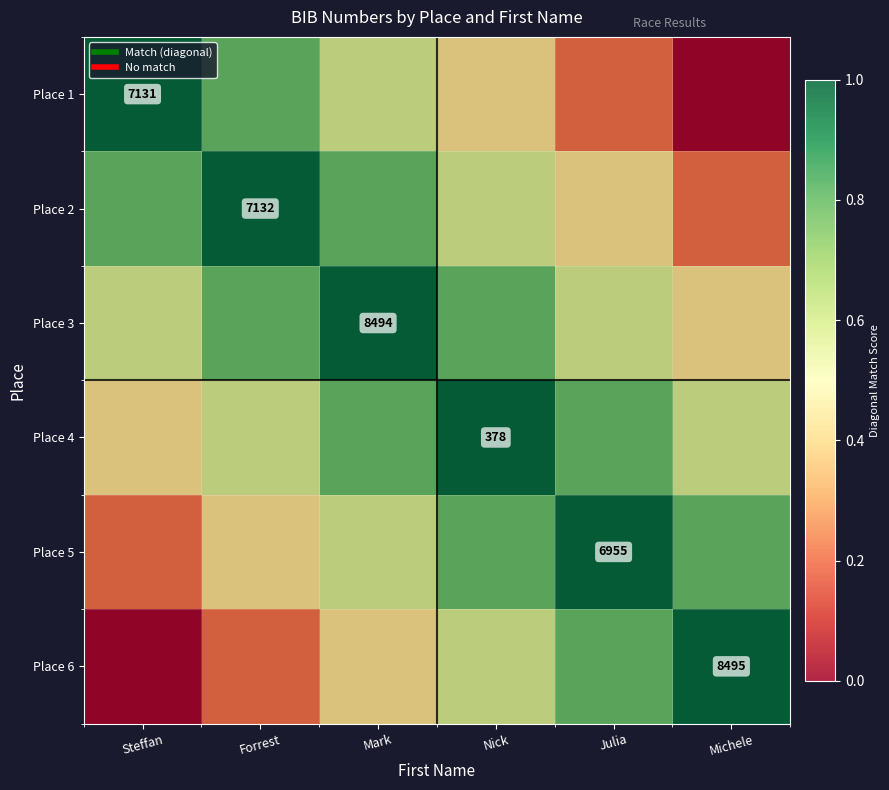

Between Steffan and Mark, which is larger?

Steffan